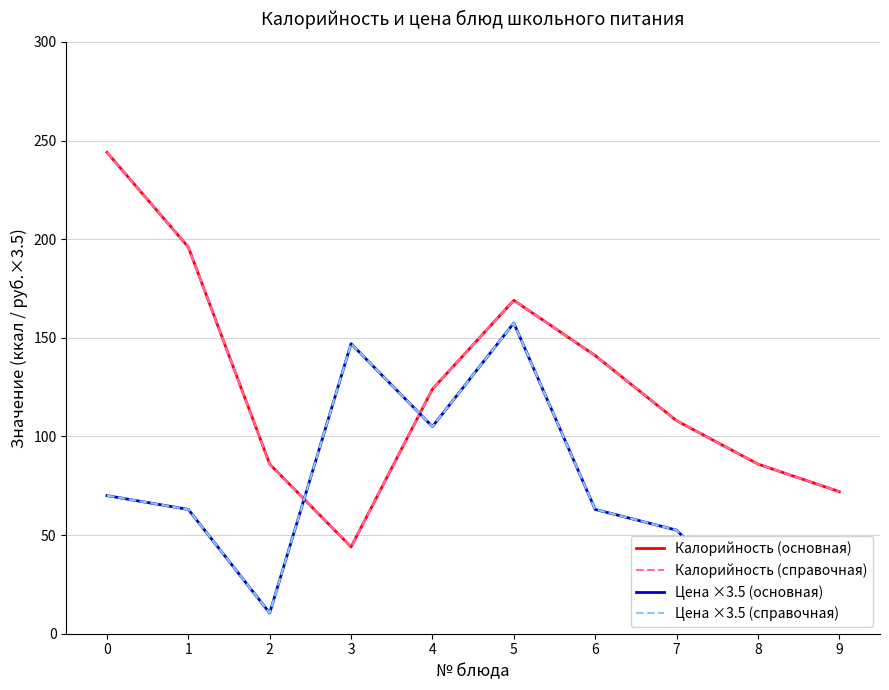

Count the number of data series in this chart.

4